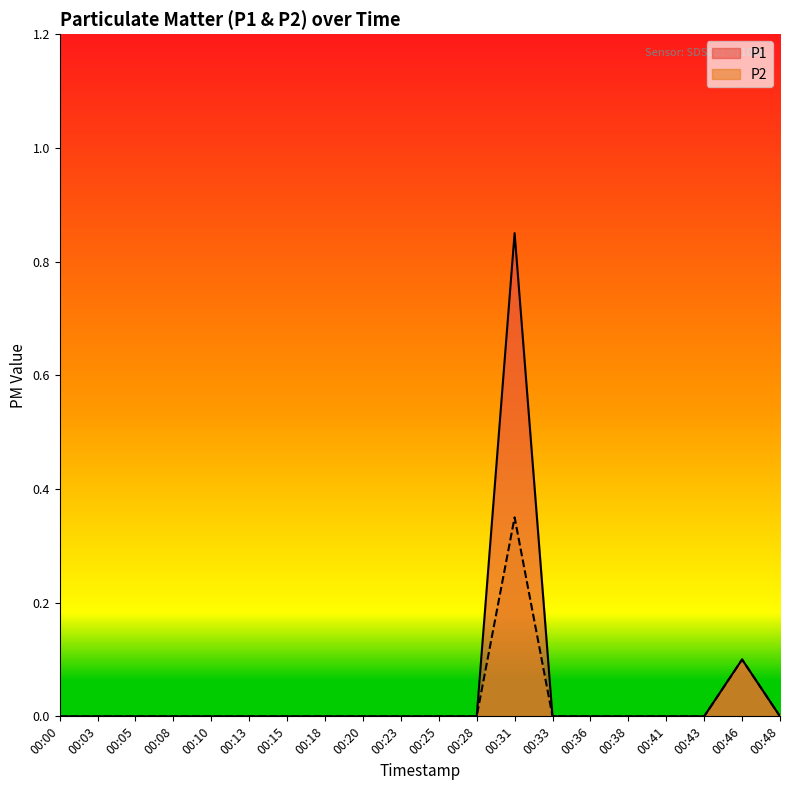

True or false: P1 and P2 cross at least once.

False